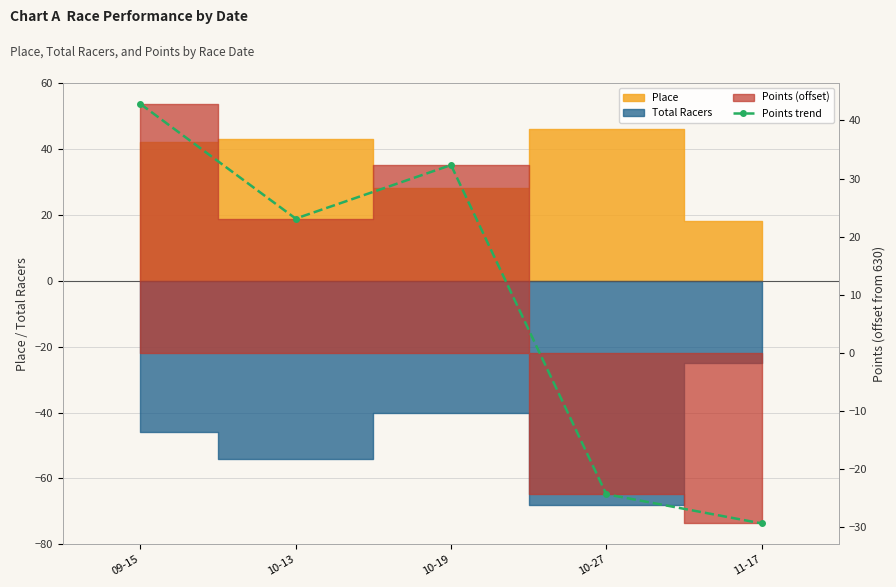

Rank the categories by value from highest to lowest.

09-15, 10-19, 10-13, 10-27, 11-17